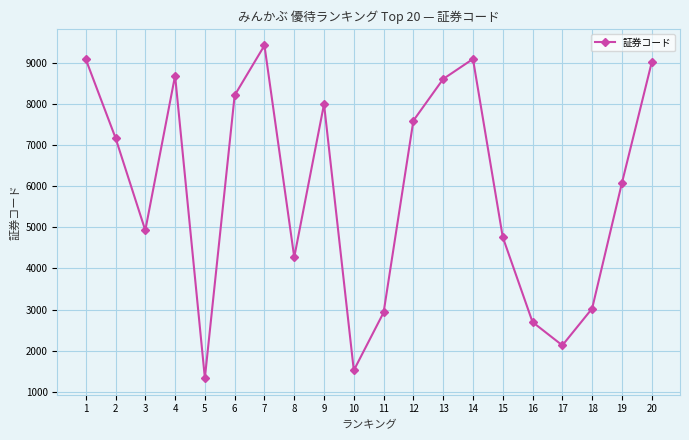

How many points are higher than both their immediate neighbors (excluding endpoints)?

4